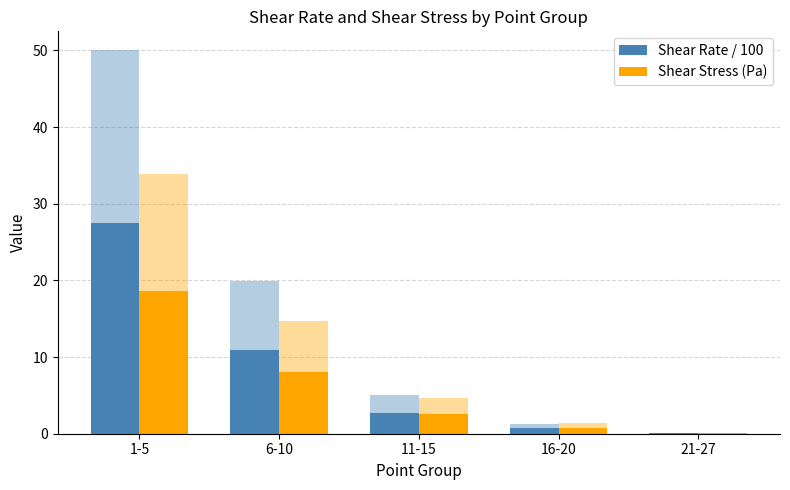

List the labels in order of Shear Rate / 100 value, largest first.

1-5, 6-10, 11-15, 16-20, 21-27